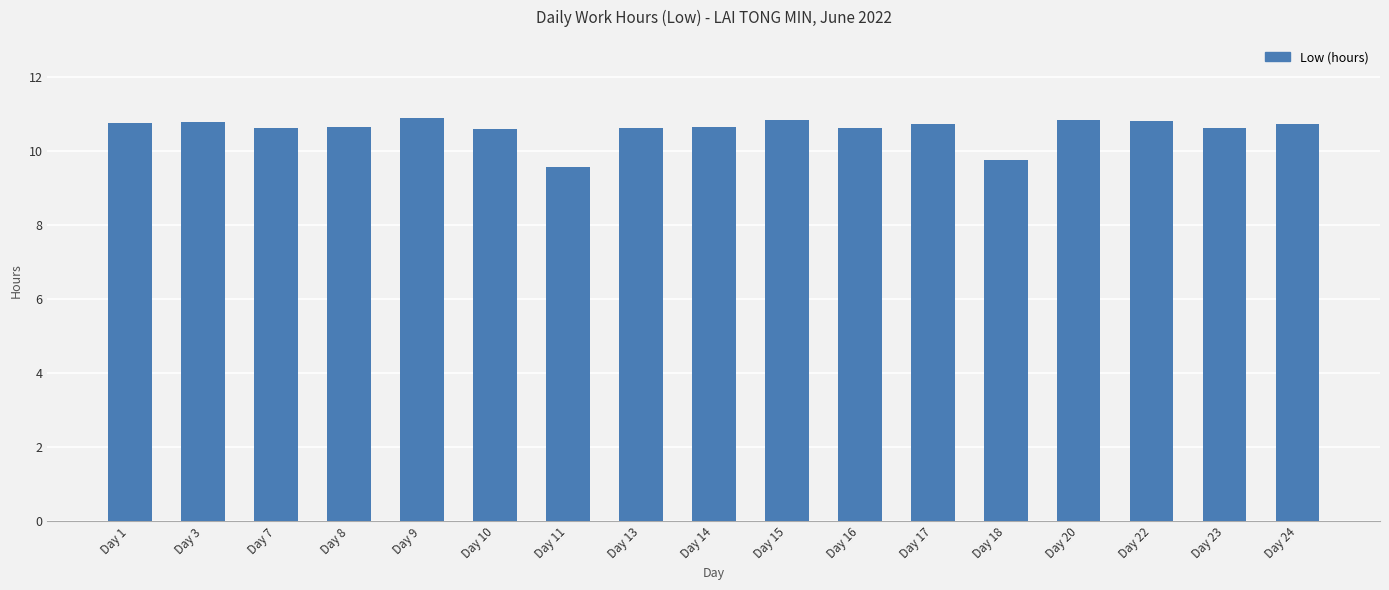

What is the difference between the second highest and minimum values?

1.3